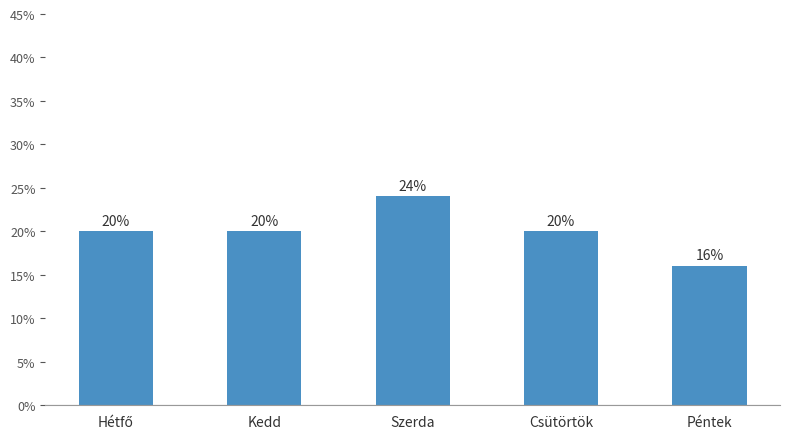

The chart shows a value of 9 at Csütörtök. True or false?

False